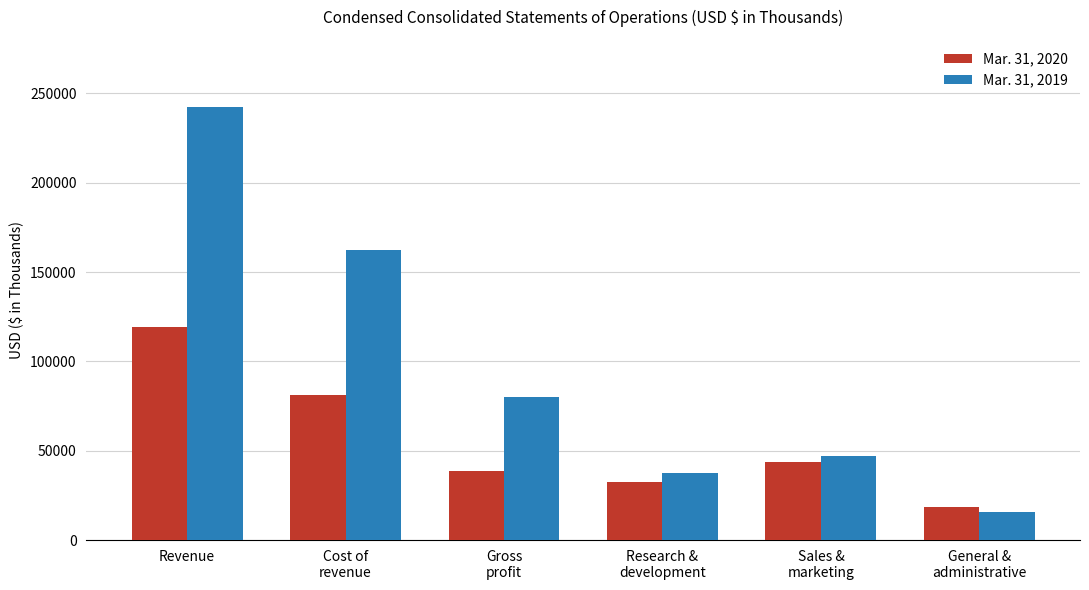

Which series changed the most between Revenue and Cost of
revenue?

Mar. 31, 2019